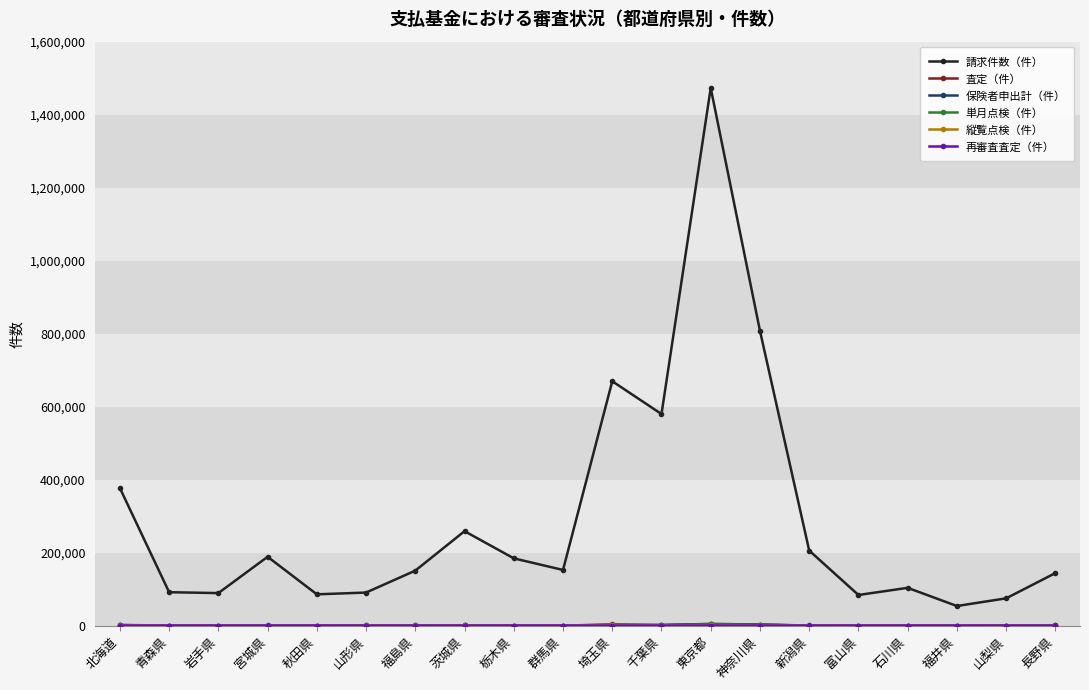

Which series has the largest total across all categories?

請求件数（件）